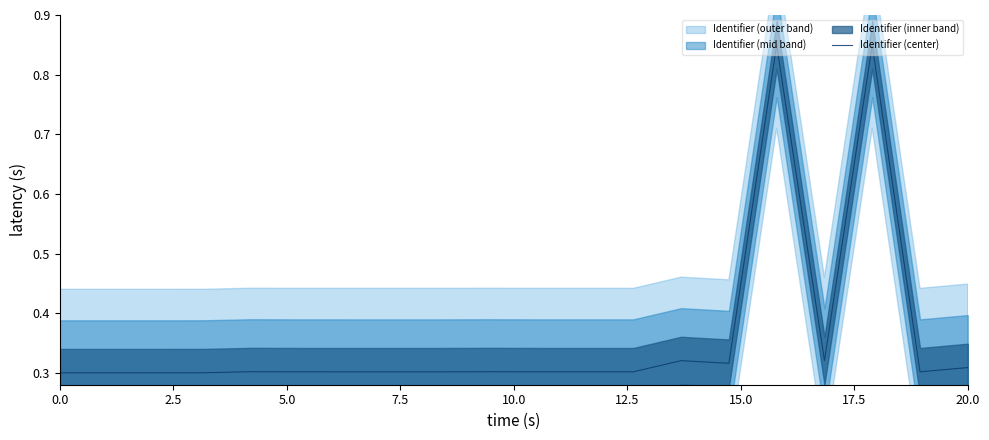

Is it true that Identifier (center) equals 0.4 at 20.0?

False